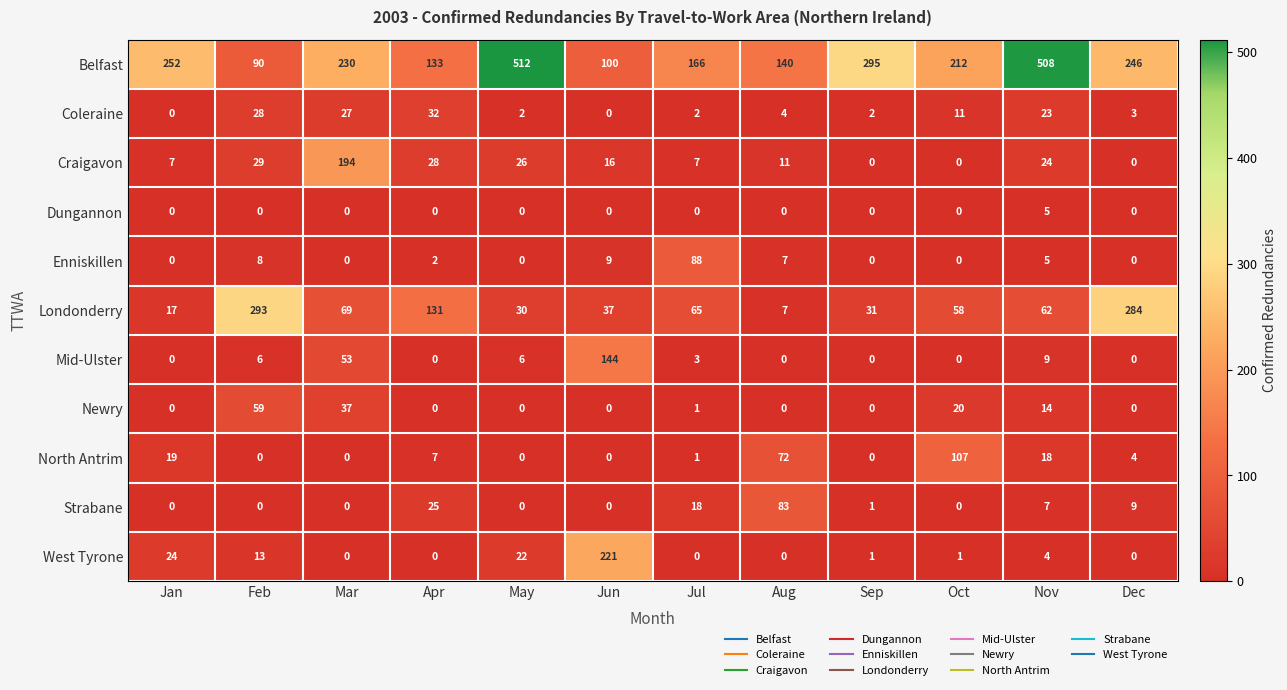

The value of Londonderry at Oct is 58. True or false?

True